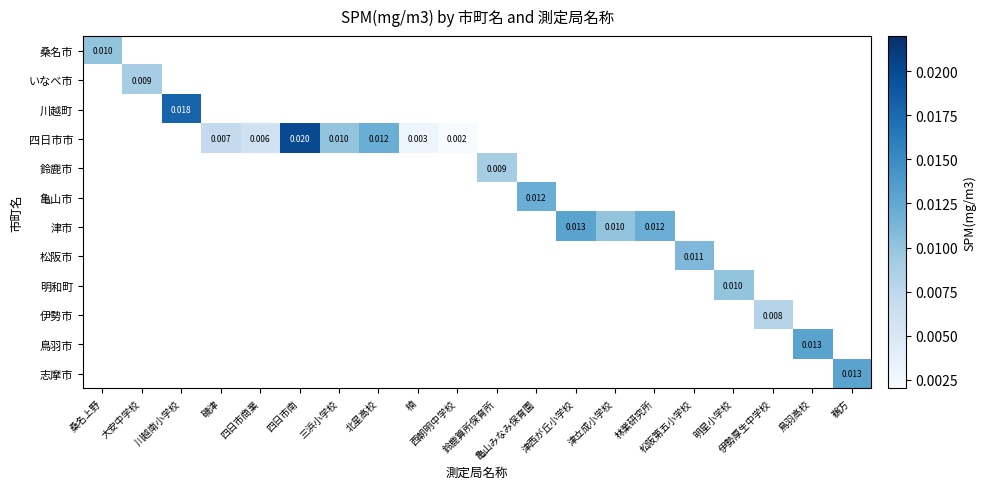

Rank the series at 伊勢厚生中学校 from lowest to highest value.

桑名市, いなべ市, 川越町, 四日市市, 鈴鹿市, 亀山市, 津市, 松阪市, 明和町, 伊勢市, 鳥羽市, 志摩市